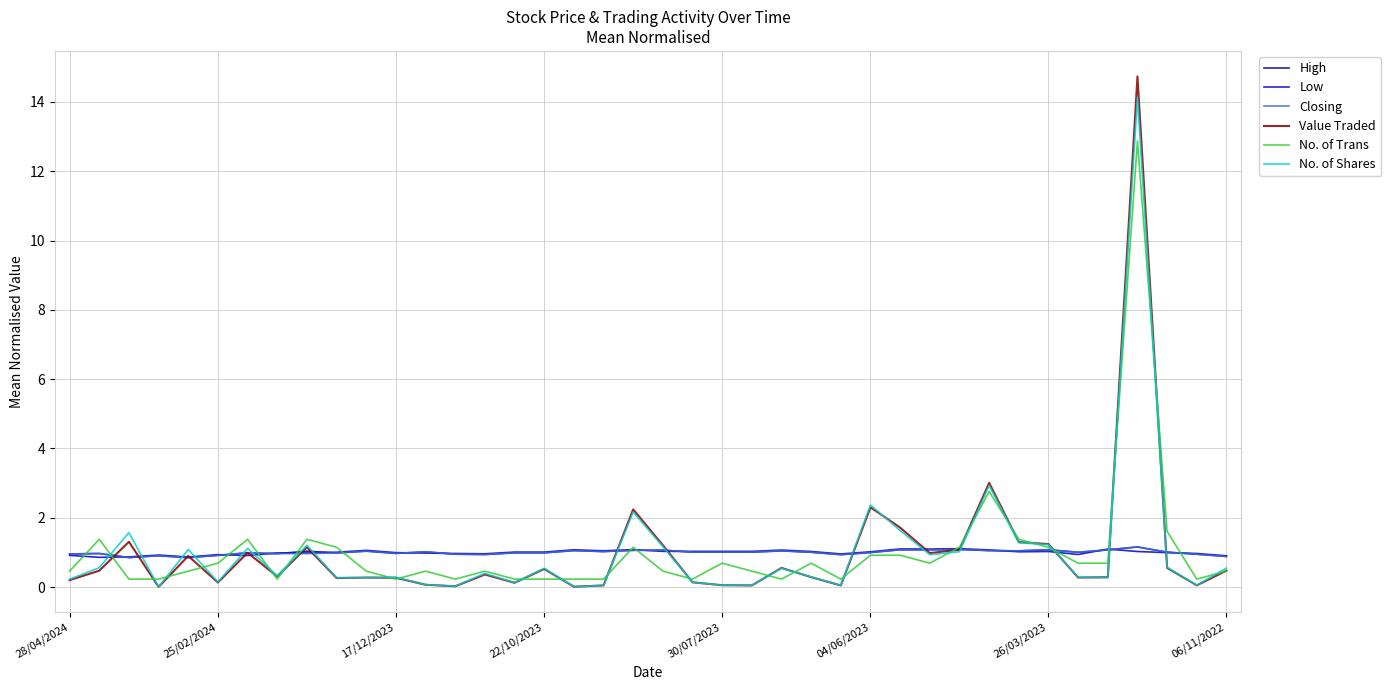

What is the lowest value of the Low series?

0.9